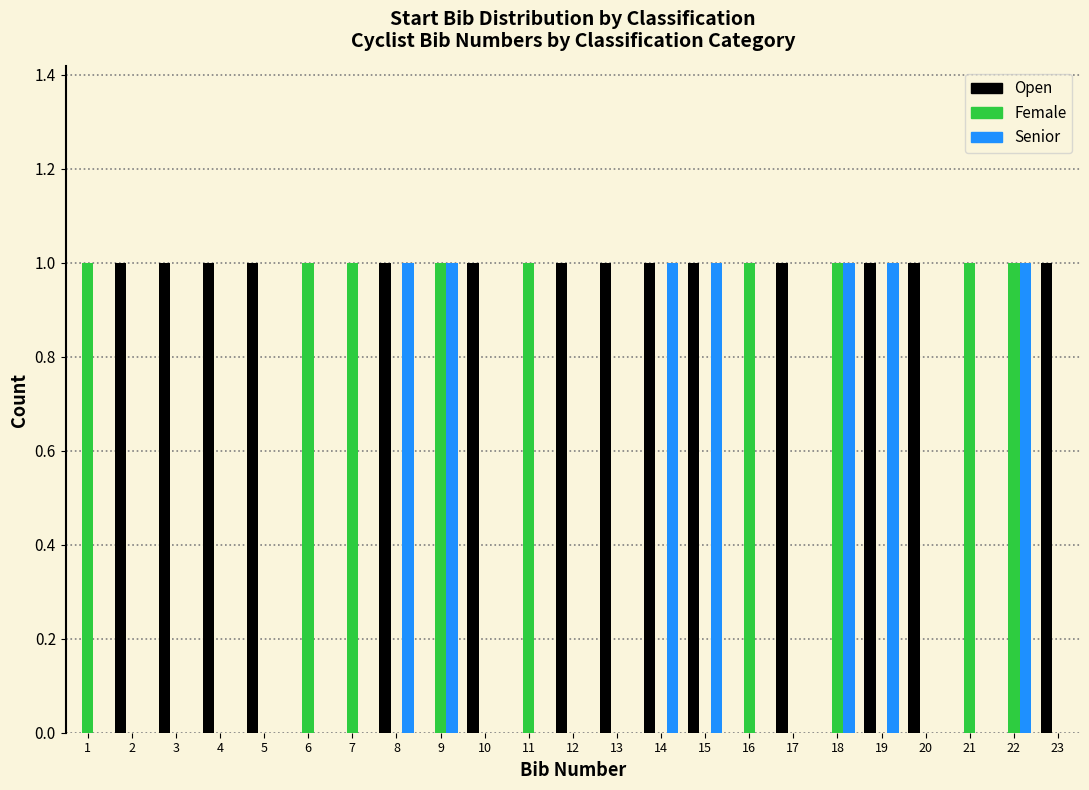

Reading left to right, list every range on the x-axis with the height of the bar of each series over it. The values are not printed on the chart, so give them approximately, as read against the axis.

0.5 to 1.5: Open=0	Female=1	Senior=0
1.5 to 2.5: Open=1	Female=0	Senior=0
2.5 to 3.5: Open=1	Female=0	Senior=0
3.5 to 4.5: Open=1	Female=0	Senior=0
4.5 to 5.5: Open=1	Female=0	Senior=0
5.5 to 6.5: Open=0	Female=1	Senior=0
6.5 to 7.5: Open=0	Female=1	Senior=0
7.5 to 8.5: Open=1	Female=0	Senior=1
8.5 to 9.5: Open=0	Female=1	Senior=1
9.5 to 10.5: Open=1	Female=0	Senior=0
10.5 to 11.5: Open=0	Female=1	Senior=0
11.5 to 12.5: Open=1	Female=0	Senior=0
12.5 to 13.5: Open=1	Female=0	Senior=0
13.5 to 14.5: Open=1	Female=0	Senior=1
14.5 to 15.5: Open=1	Female=0	Senior=1
15.5 to 16.5: Open=0	Female=1	Senior=0
16.5 to 17.5: Open=1	Female=0	Senior=0
17.5 to 18.5: Open=0	Female=1	Senior=1
18.5 to 19.5: Open=1	Female=0	Senior=1
19.5 to 20.5: Open=1	Female=0	Senior=0
20.5 to 21.5: Open=0	Female=1	Senior=0
21.5 to 22.5: Open=0	Female=1	Senior=1
22.5 to 23.5: Open=1	Female=0	Senior=0